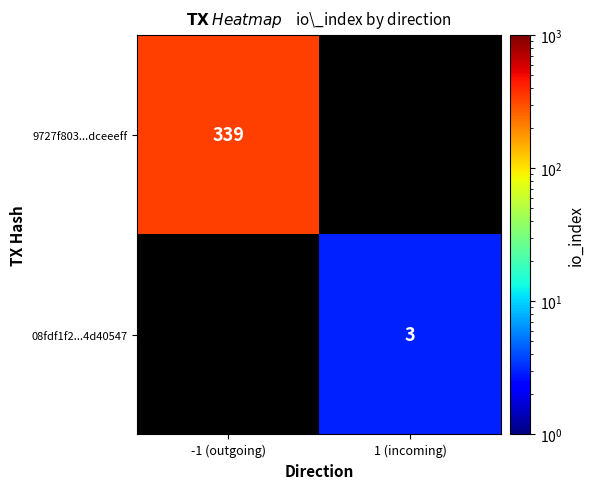

True or false: 08fdf1f2...4d40547 has a value of 3 at 1 (incoming).

True